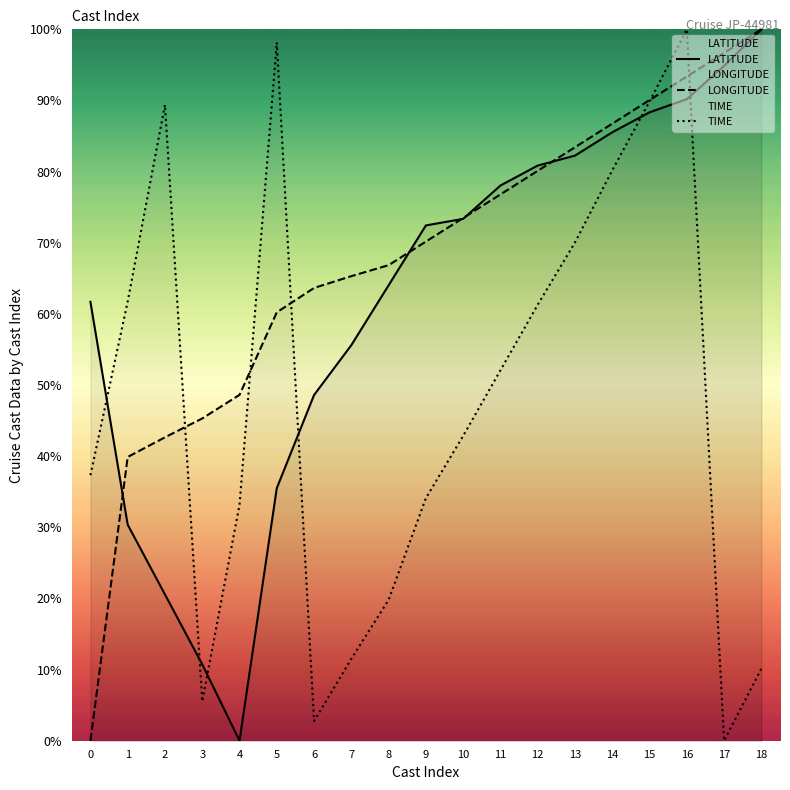

At how many categories does at least one series exceed 89?

6